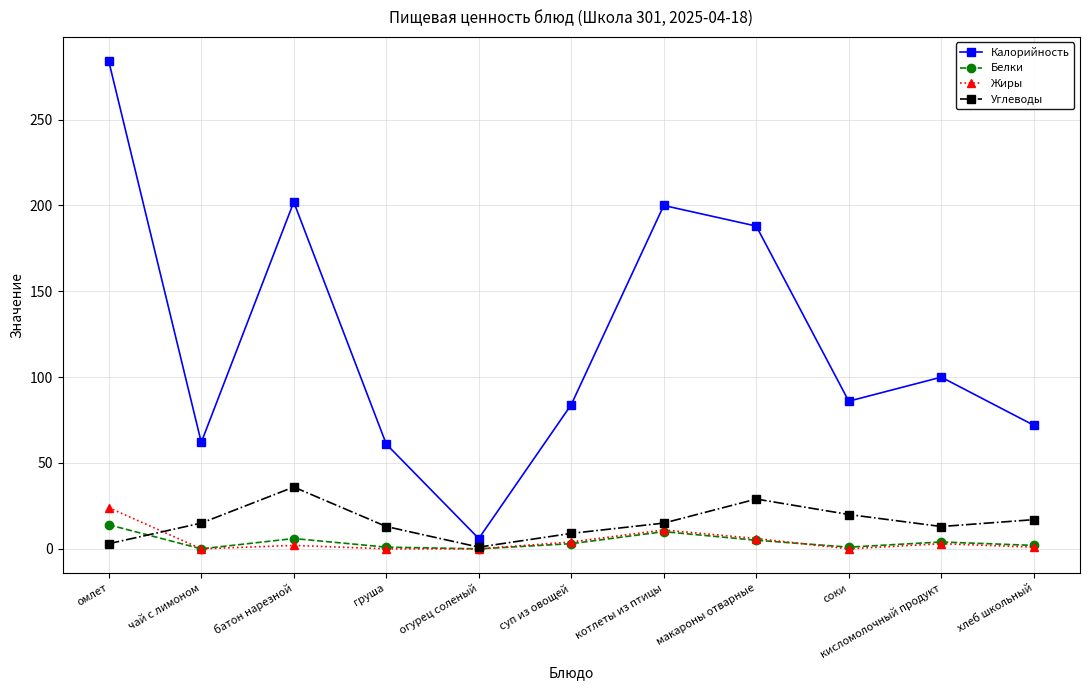

What is the total value across all series at суп из овощей?

100